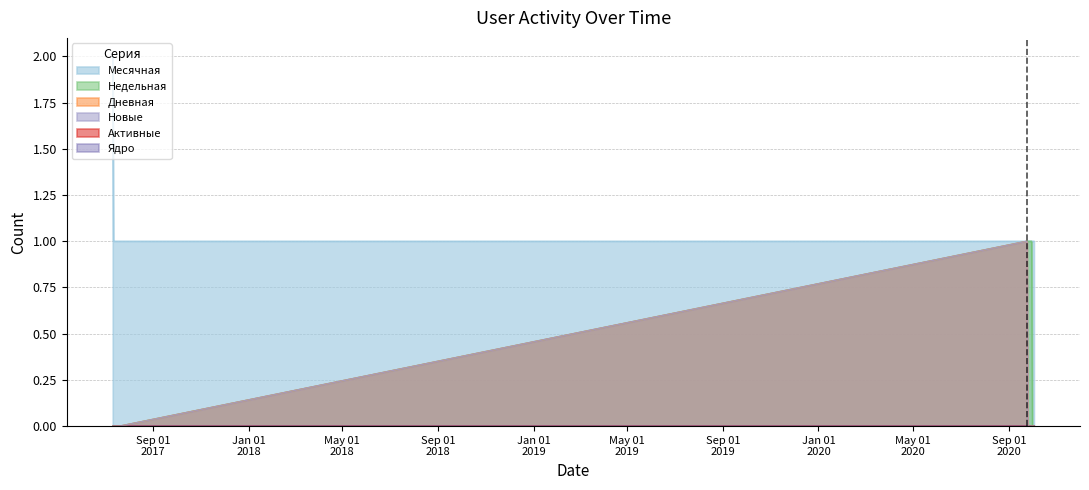

Between 2017-07-17 and 2020-09-26, which series saw the biggest shift?

Недельная